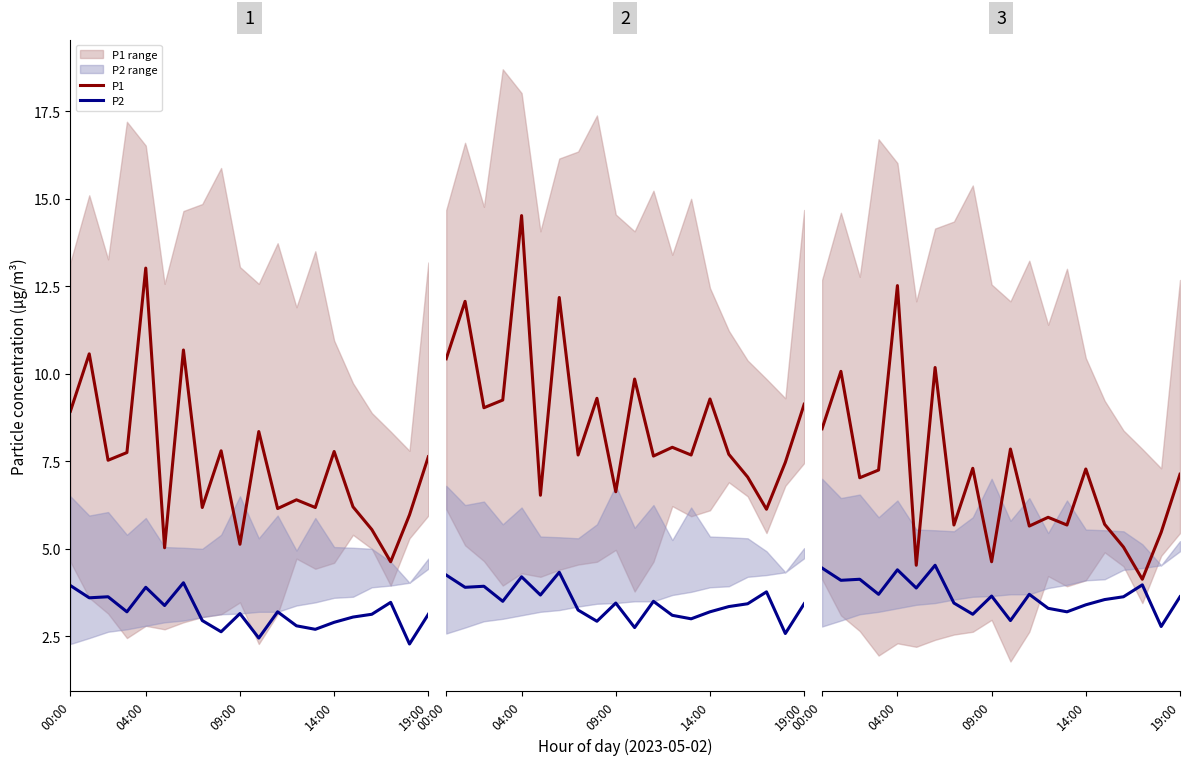

What is the minimum value for P1?

4.1